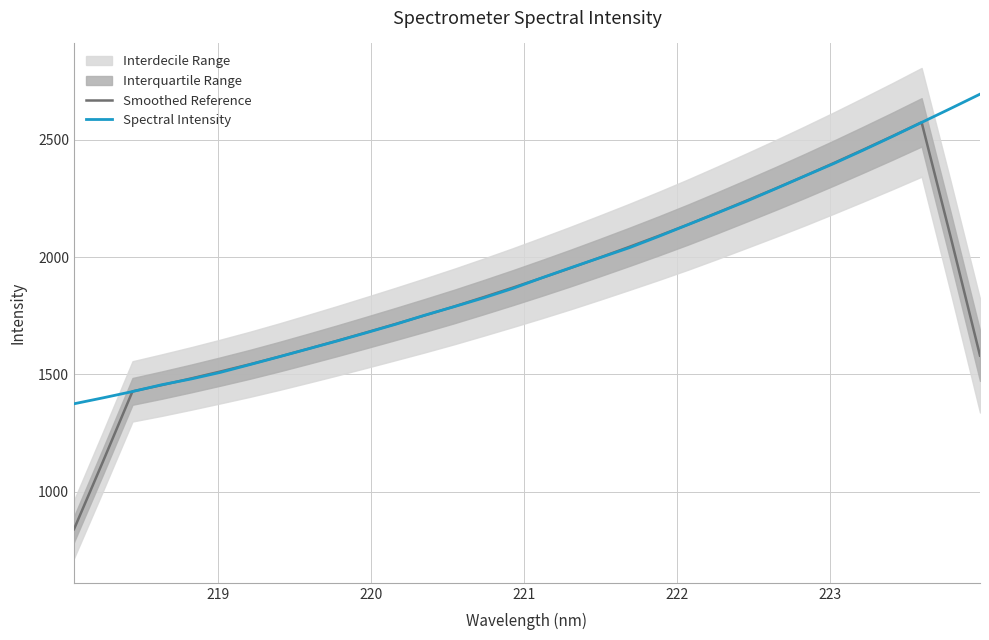

What is the lowest value of the Spectral Intensity series?

1374.9